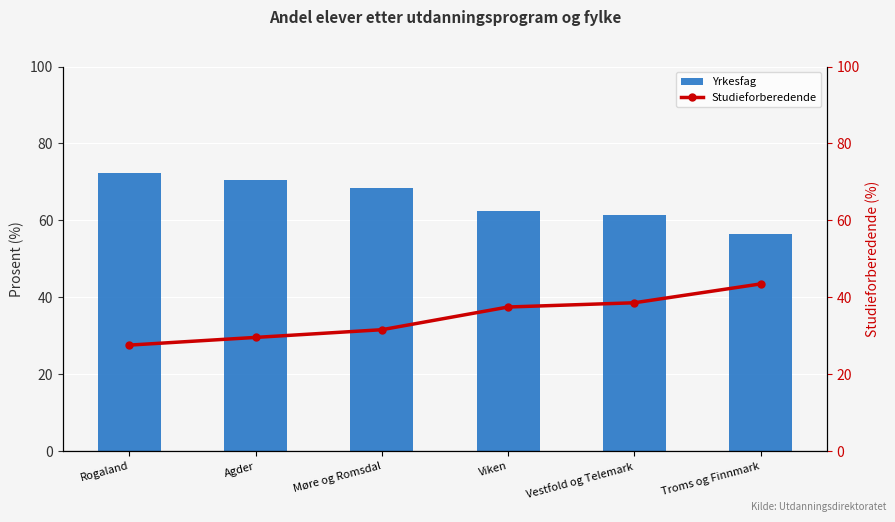

List the series in order of their overall mean, highest first.

Yrkesfag, Studieforberedende